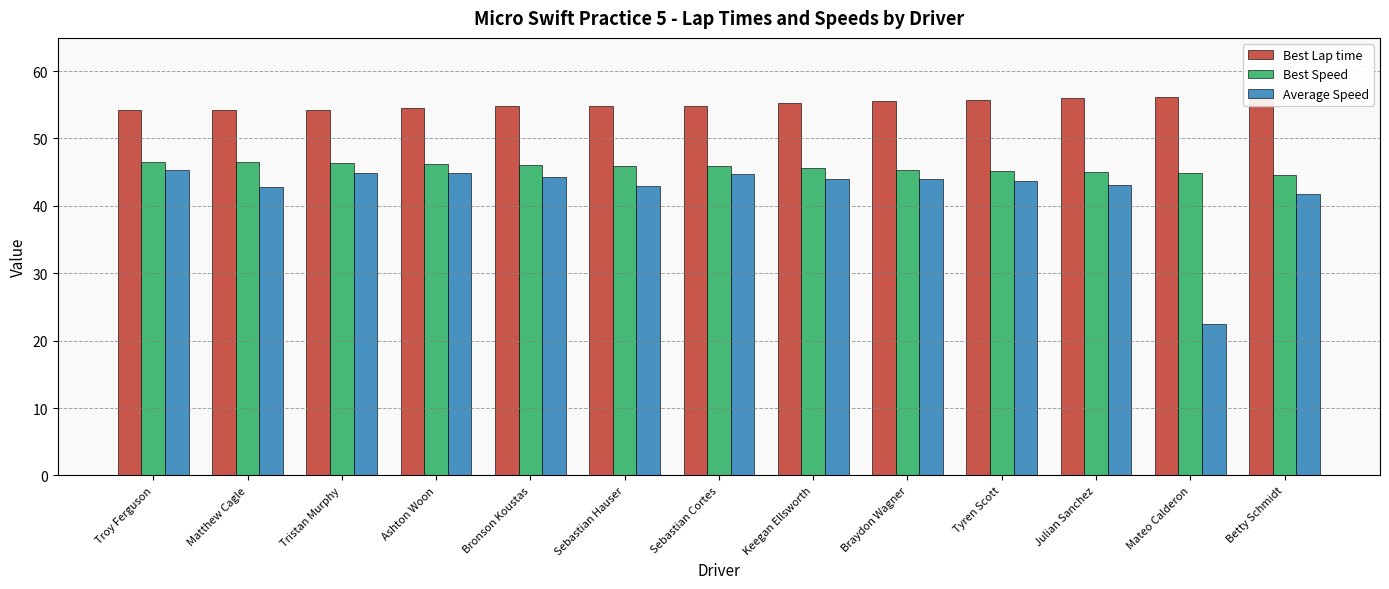

The value of Average Speed at Betty Schmidt is 29.1. True or false?

False